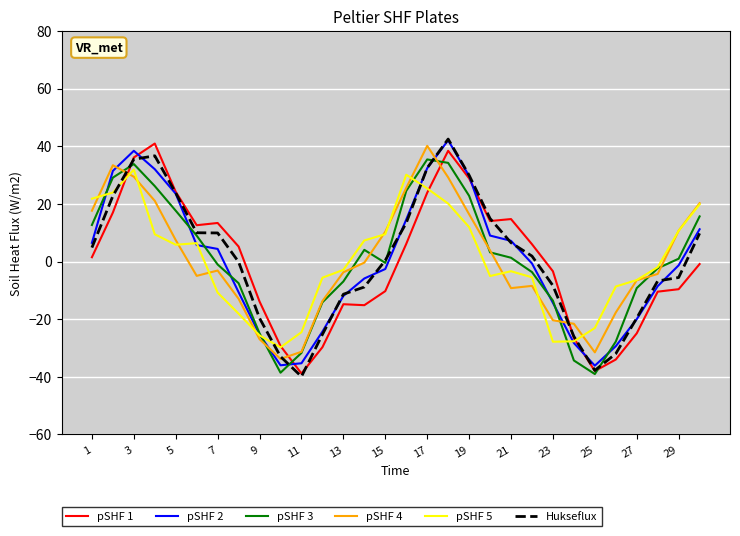

What is the minimum value for pSHF 5?

-29.8